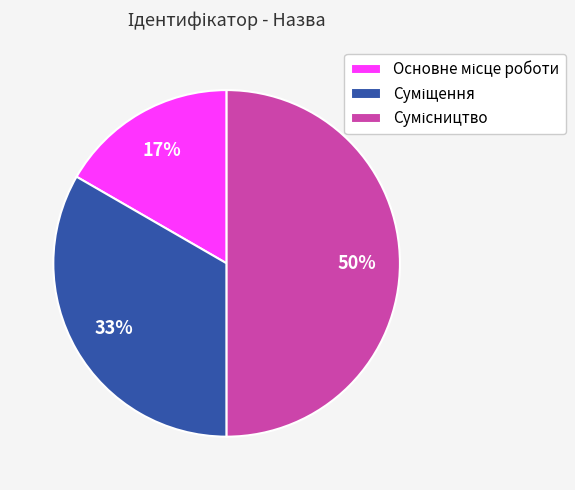

To the nearest percent, what is the difference between the largest and smallest slice percentages?

33%